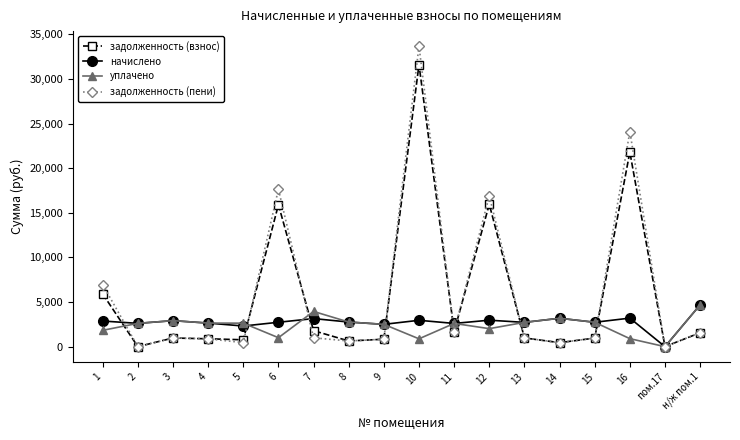

At which label does уплачено reach its minimum?

пом.17